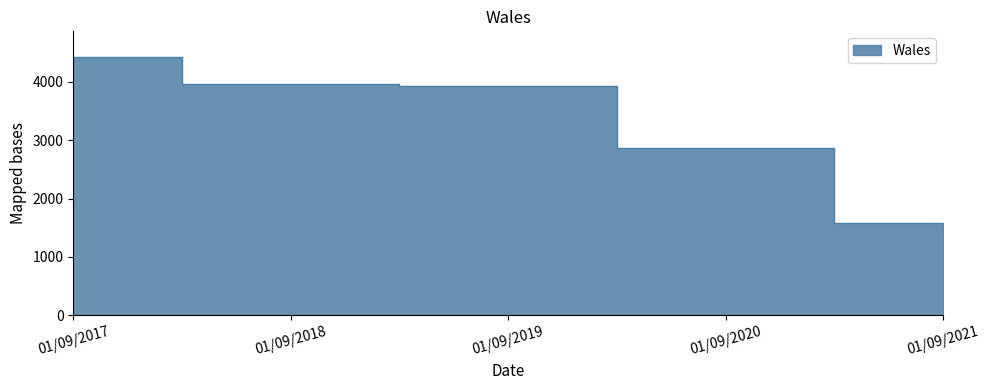

The value at 01/09/2021 is 1590. True or false?

True